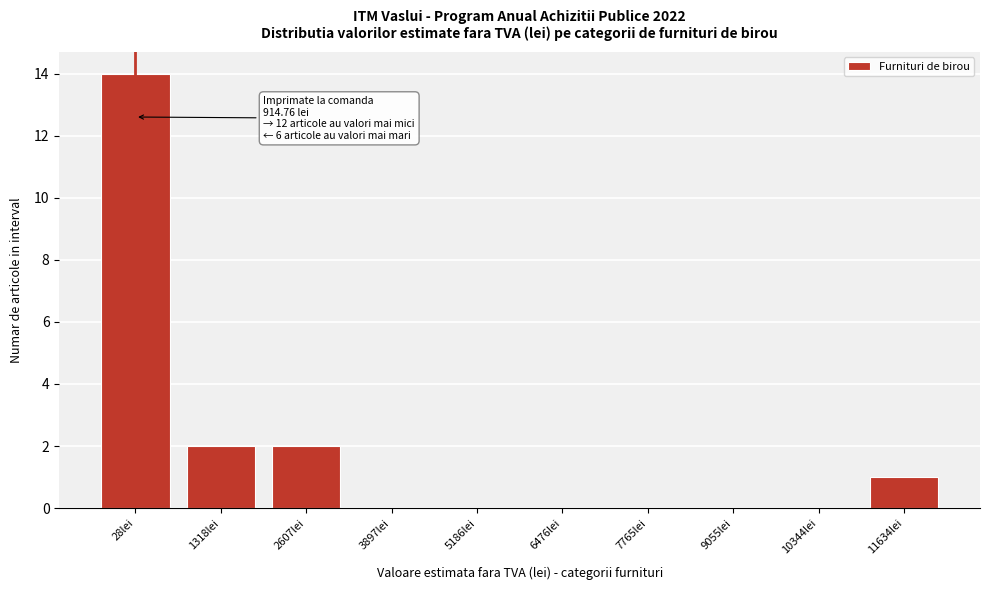

Reading right to left, what are all the values shown in this chart?

11634lei=1	10344lei=0	9055lei=0	7765lei=0	6476lei=0	5186lei=0	3897lei=0	2607lei=2	1318lei=2	28lei=14